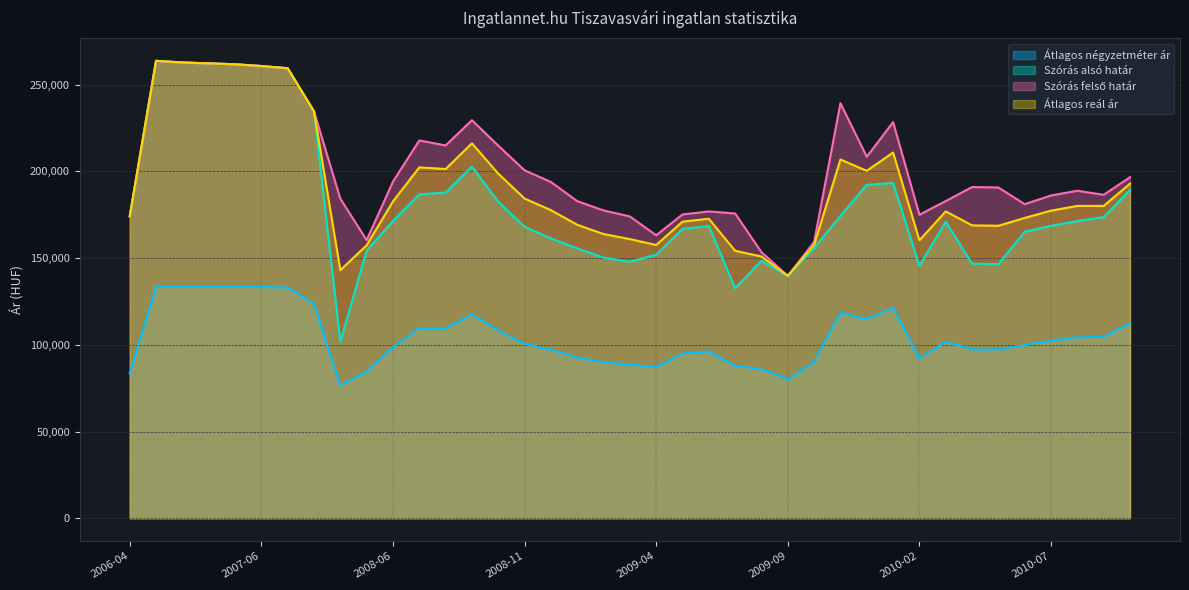

What is the spread (max minus min) of values at 2009-10?

69193